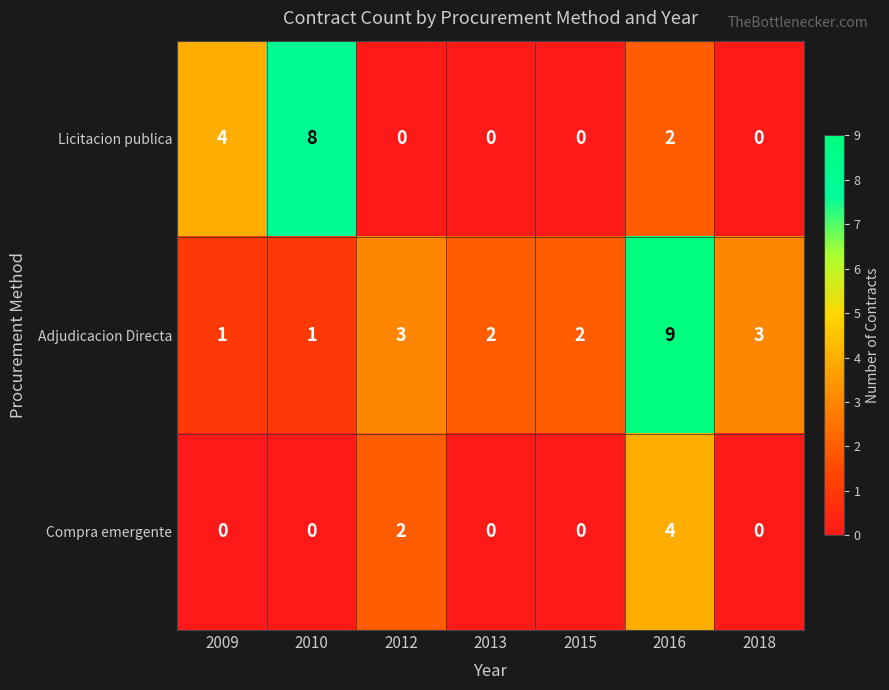

Count the Adjudicacion Directa values in the range 1 to 3.

6